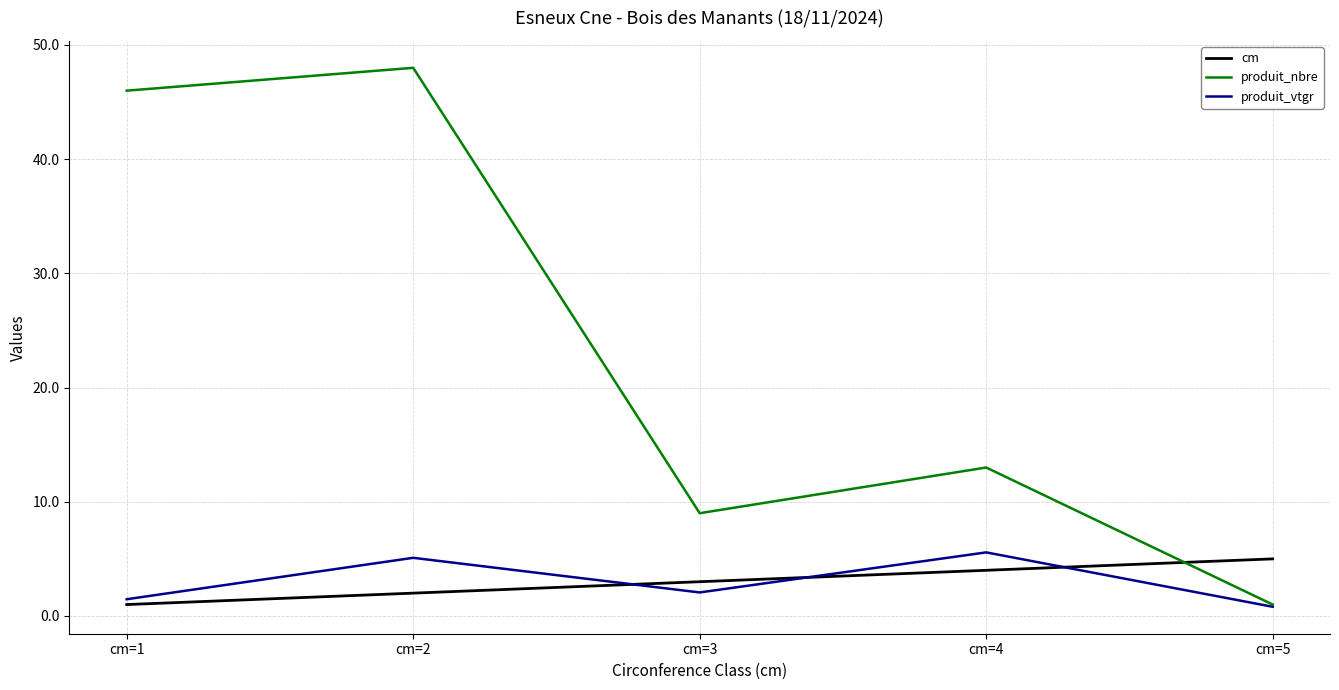

What is the approximate value of produit_nbre at cm=1?

46.0